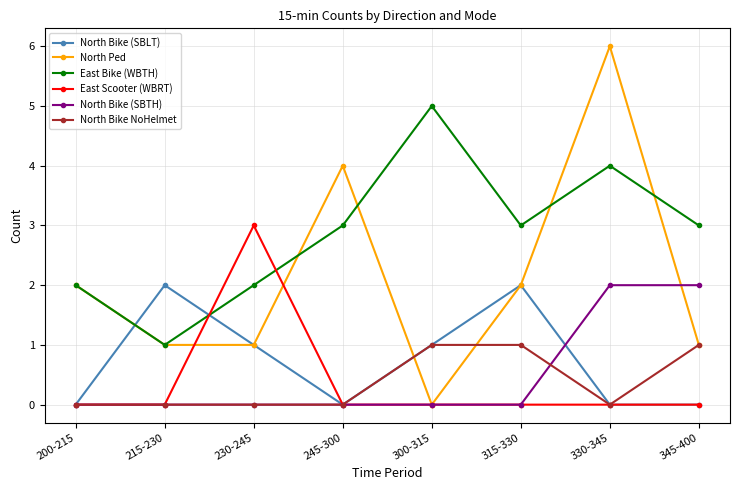

Which label corresponds to the largest value in the chart?

330-345